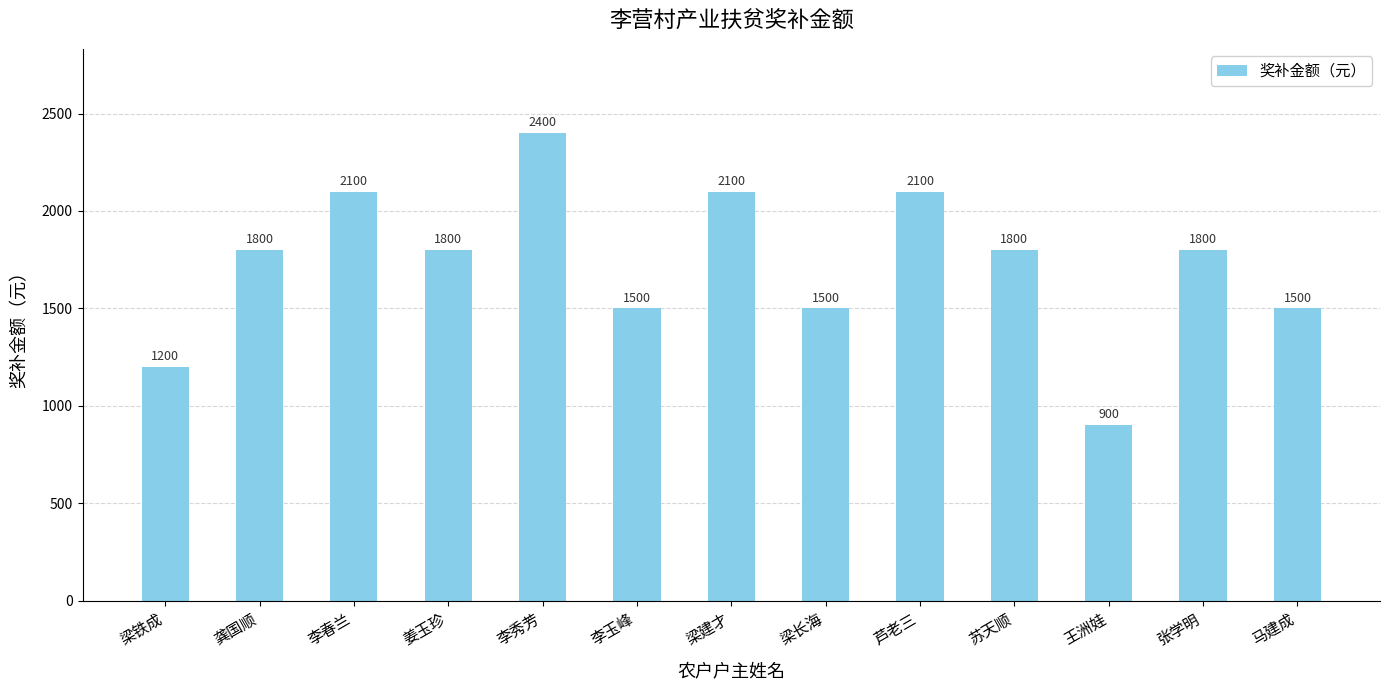

What is the maximum value shown in the chart?

2400